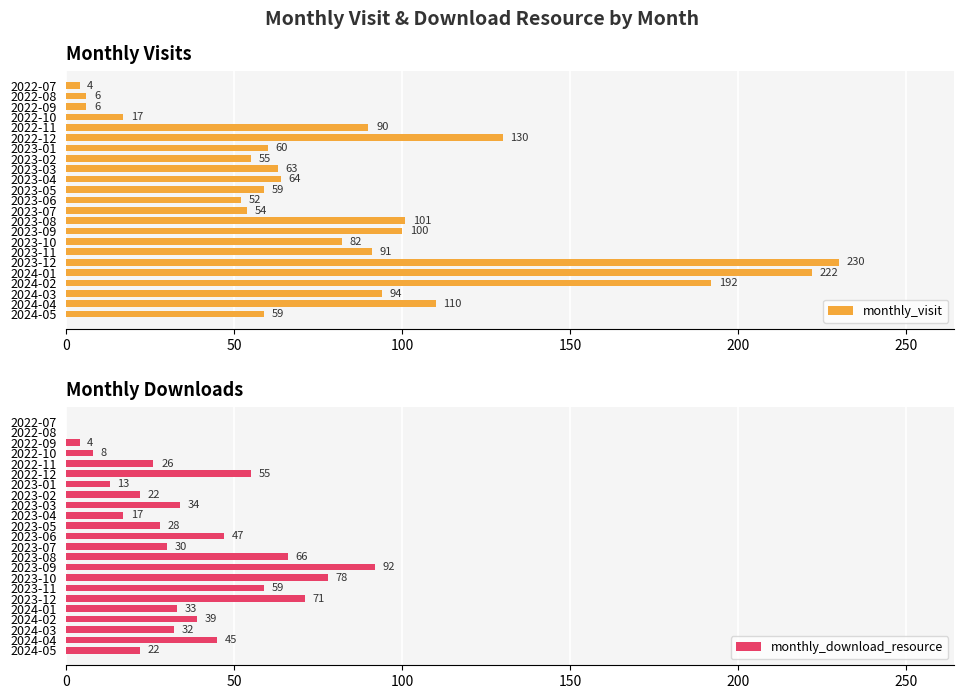

Reading left to right, list all the values displayed in this chart.

monthly_visit: 4	6	6	17	90	130	60	55	63	64	59	52	54	101	100	82	91	230	222	192	94	110	59
monthly_download_resource: 0	0	4	8	26	55	13	22	34	17	28	47	30	66	92	78	59	71	33	39	32	45	22